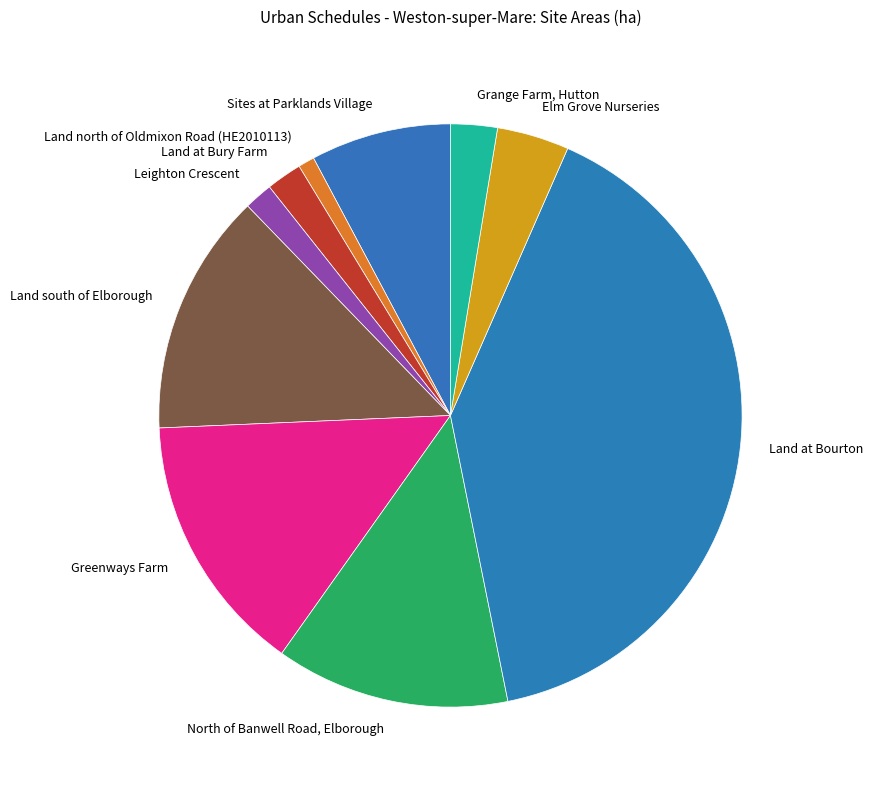

What is the smallest slice in the pie chart?

Land north of Oldmixon Road (HE2010113)